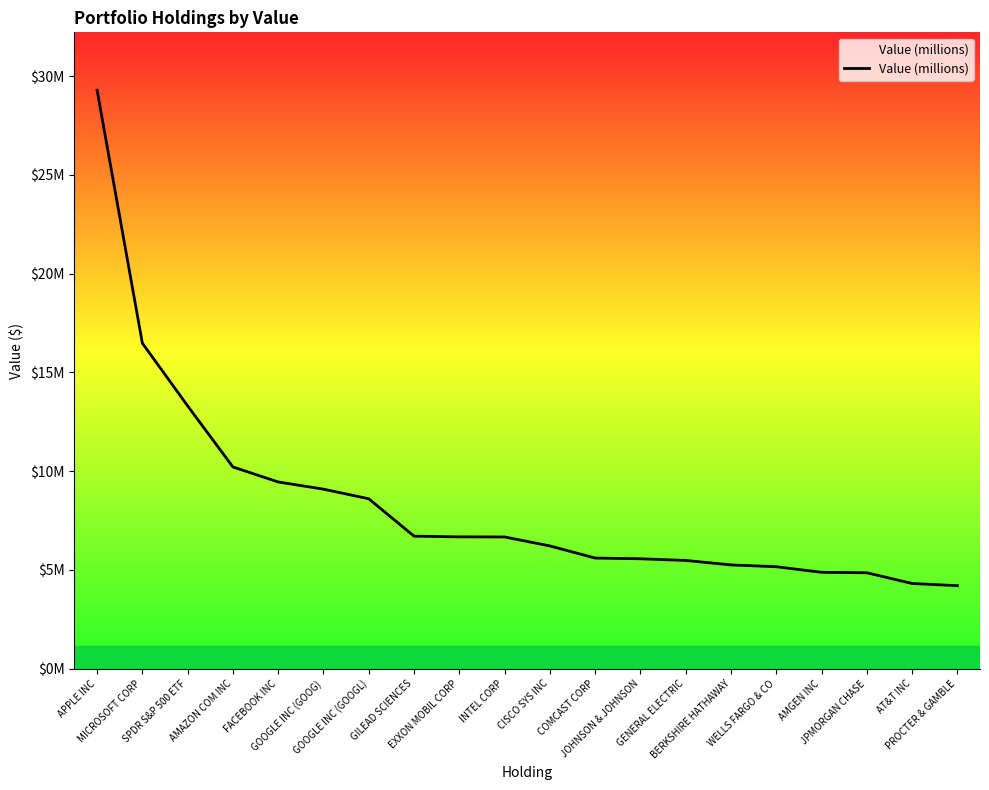

Is this an area chart (filled region under the line)?

Yes